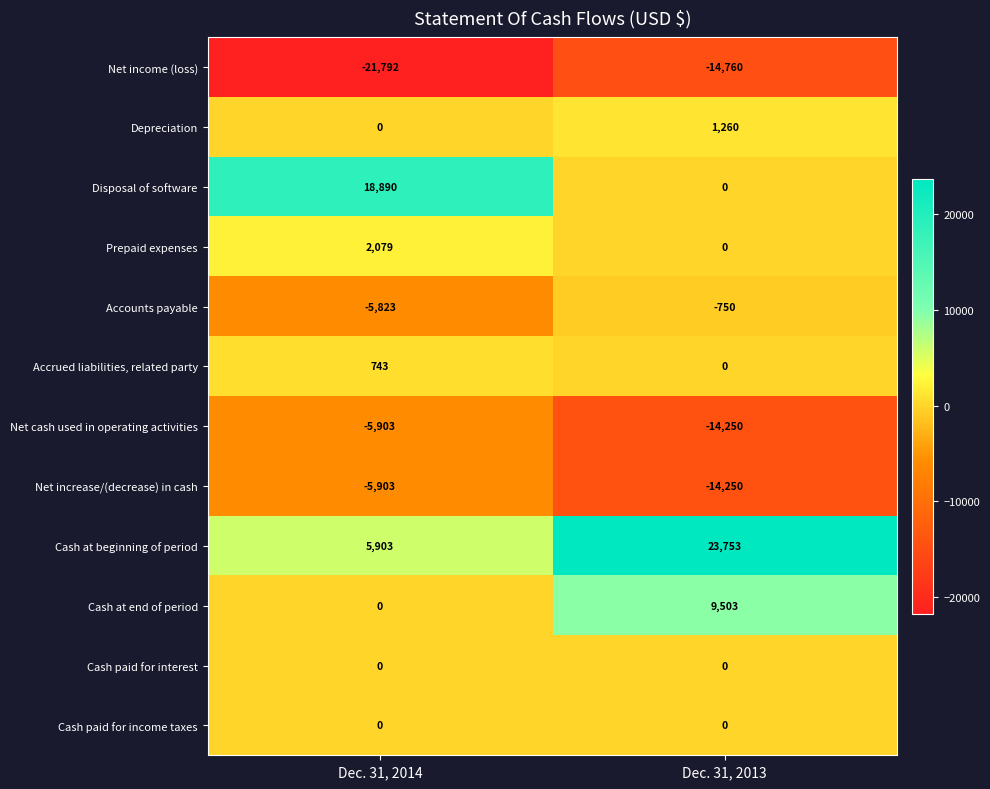

Read the Cash at beginning of period value at Dec. 31, 2014.

5903